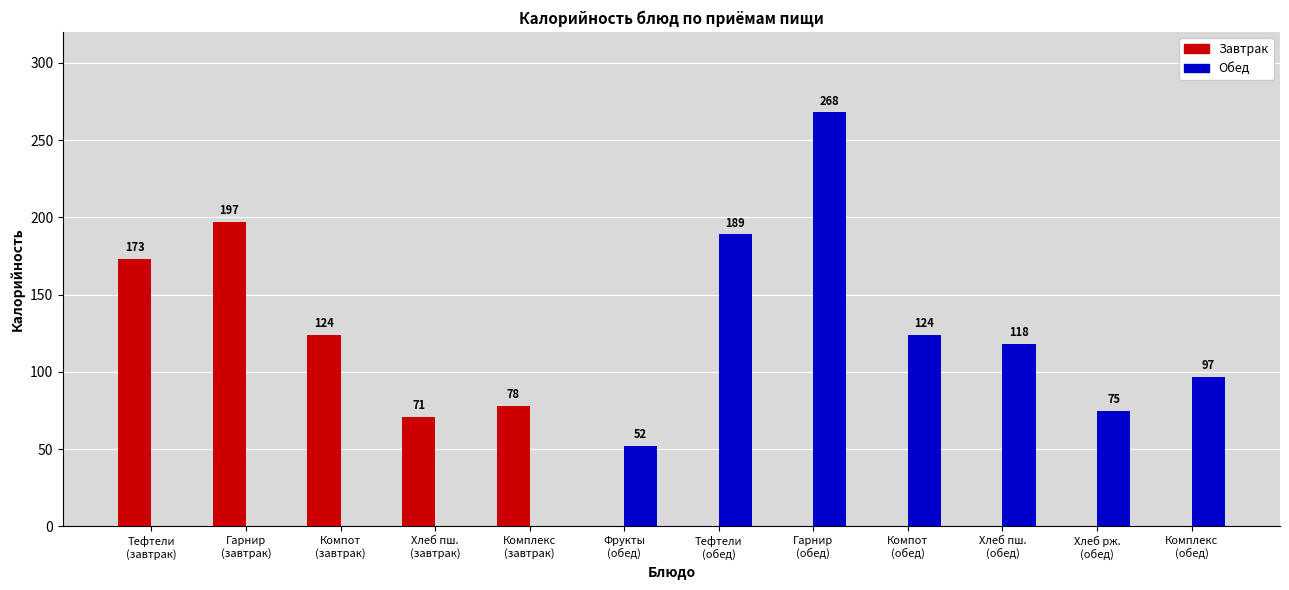

Which category has the highest value across all series?

Гарнир
(обед)